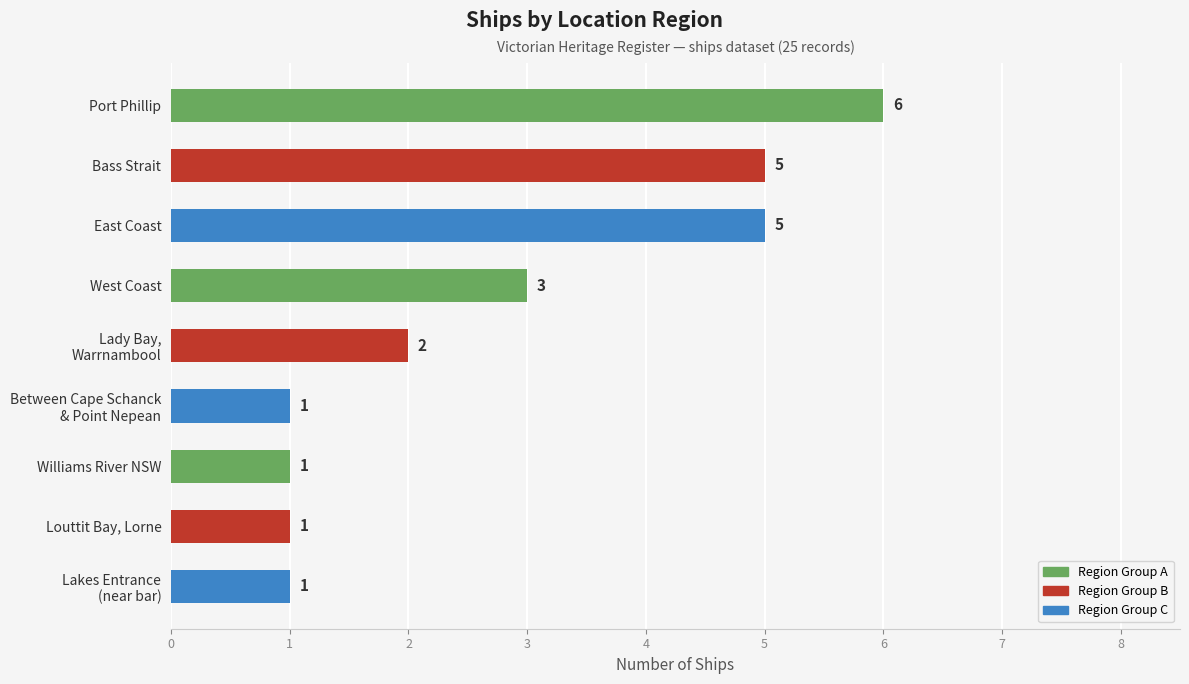

Is it true that the value at Port Phillip is 6?

True